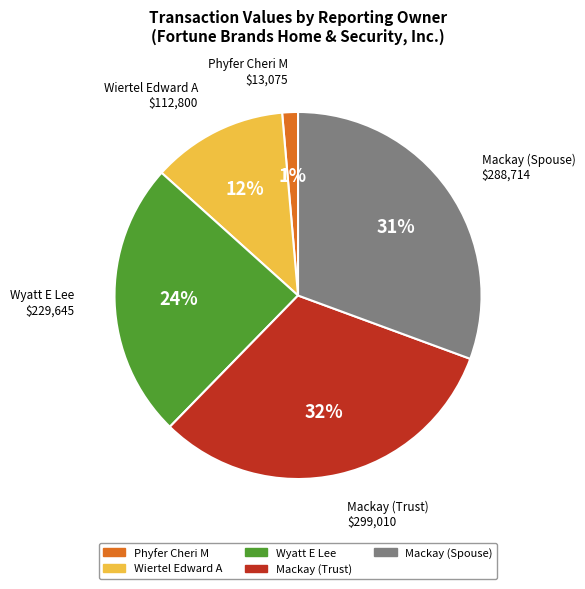

To the nearest percent, what is the average slice percentage?

20%